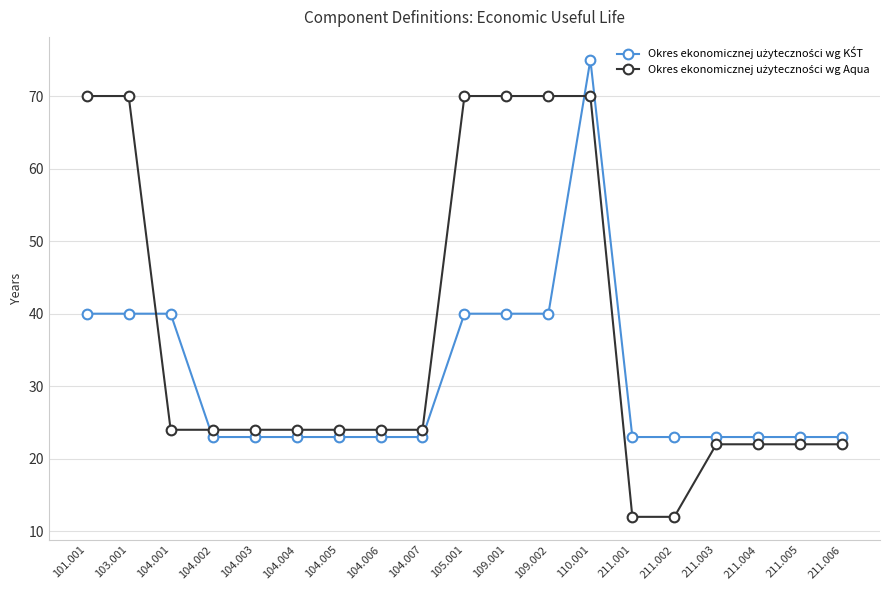

Which category has the highest value across all series?

110.001